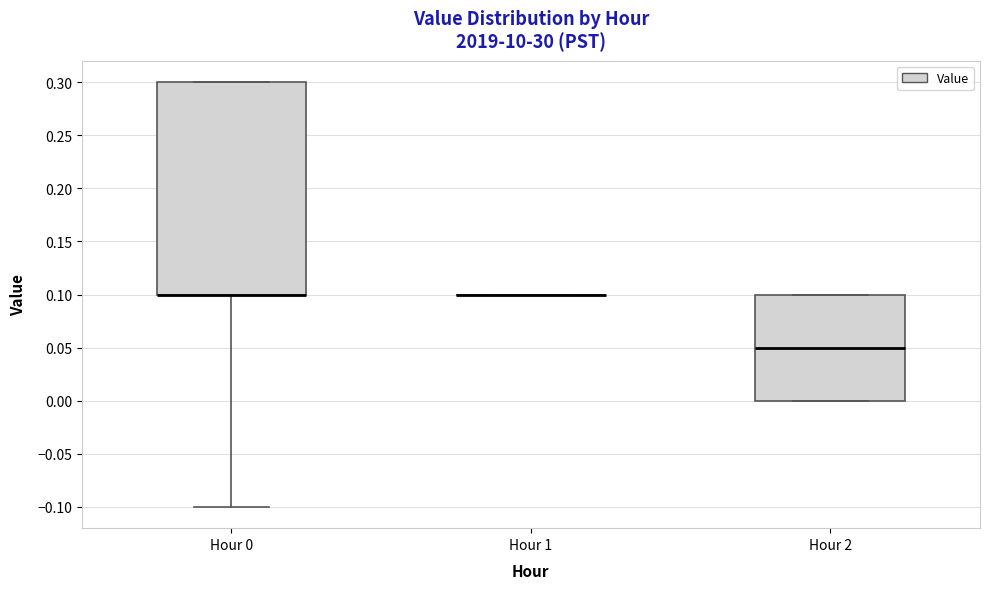

Where is the lower edge of the box for Hour 2 on the y-axis? The values are not printed on the chart, so give them approximately, as read against the axis.

0.00